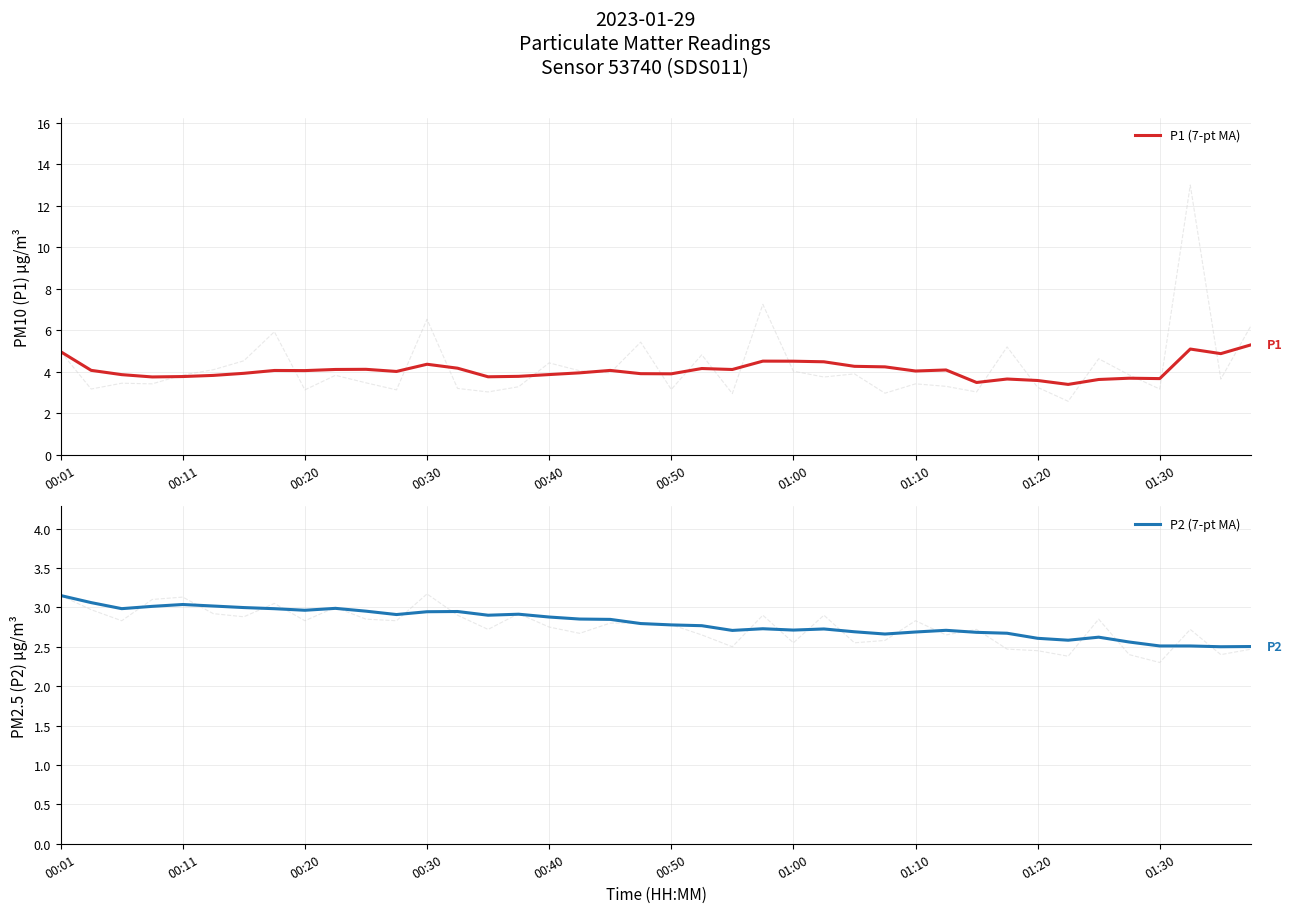

List the series in order of their peak value, lowest first.

P2 (7-pt MA), P1 (7-pt MA)